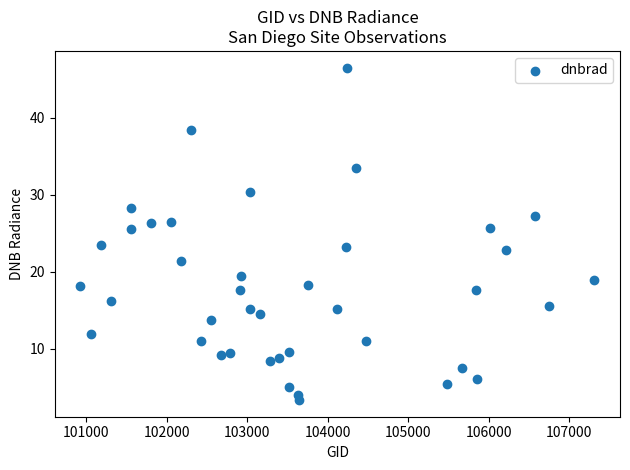

What is the range of X values (max minus min)?

6381.0